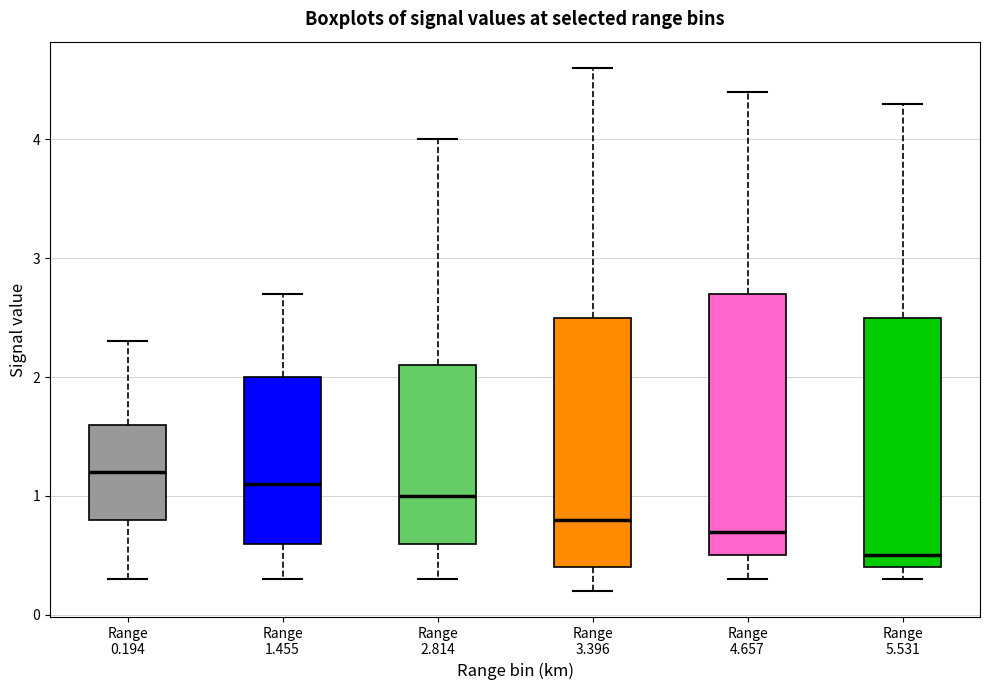

Reading left to right, read every box against the y-axis: the position of its median line, the range the box covers, and the ends of its whiskers. The values are not printed on the chart, so give them approximately, as read against the axis.

Range 0.194: median 1.2, box 0.8 to 1.6, whiskers 0.3 to 2.3
Range 1.455: median 1.1, box 0.6 to 2.0, whiskers 0.3 to 2.7
Range 2.814: median 1.0, box 0.6 to 2.1, whiskers 0.3 to 4.0
Range 3.396: median 0.8, box 0.4 to 2.5, whiskers 0.2 to 4.6
Range 4.657: median 0.7, box 0.5 to 2.7, whiskers 0.3 to 4.4
Range 5.531: median 0.5, box 0.4 to 2.5, whiskers 0.3 to 4.3